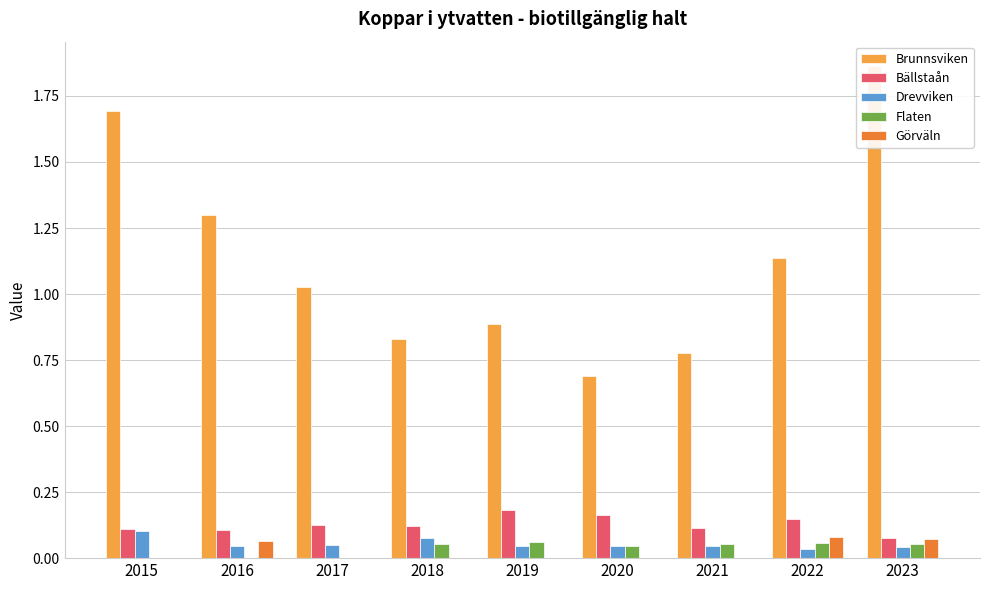

At which category does the chart reach its peak across all series?

2023